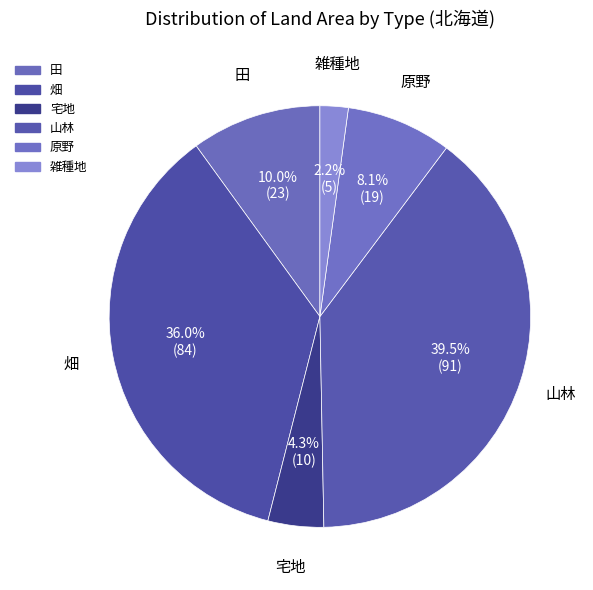

Is 原野 the majority of the pie?

No